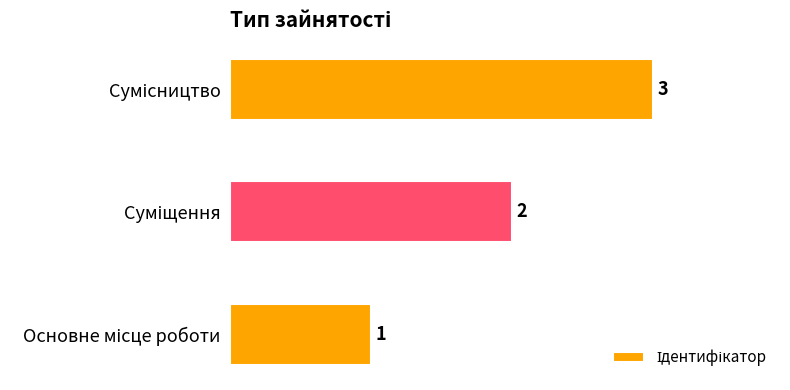

How many values are between 1 and 3?

3